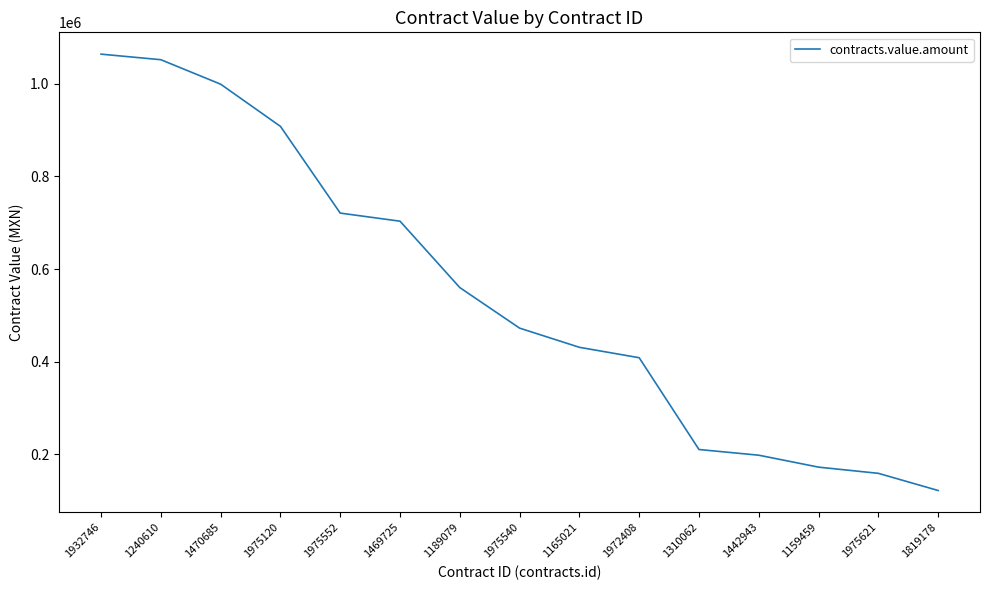

What is the maximum value shown in the chart?

1063703.9